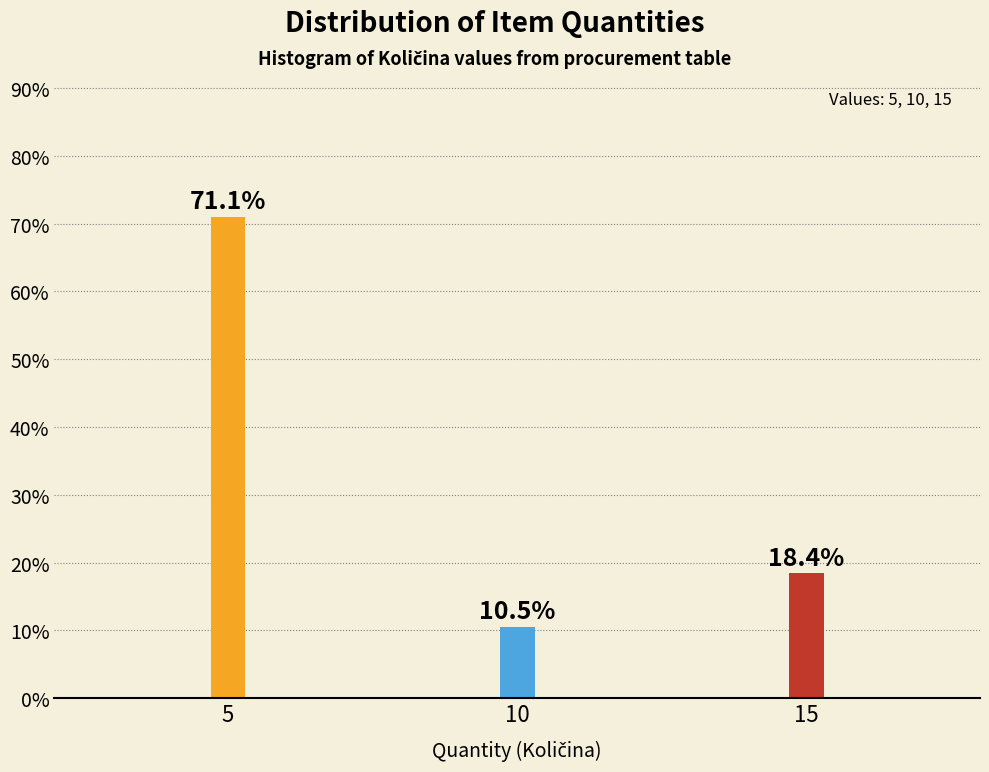

Reading left to right, list all the values displayed in this chart.

71.1	10.5	18.4